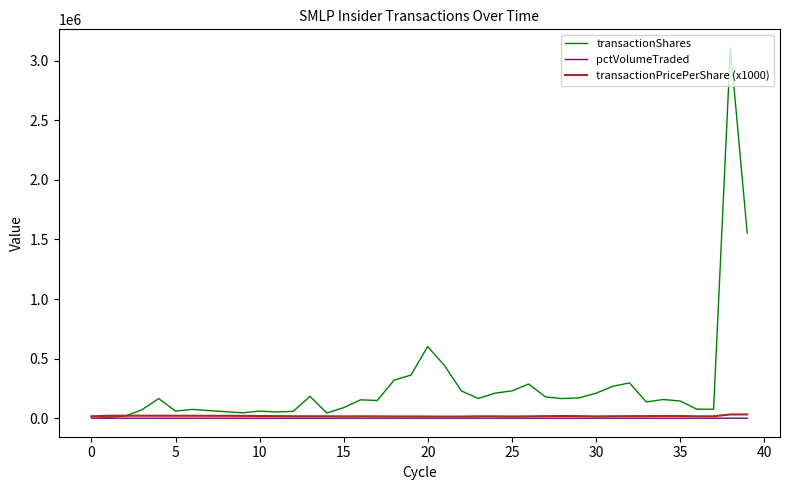

Which series has the largest range (max minus min)?

transactionShares